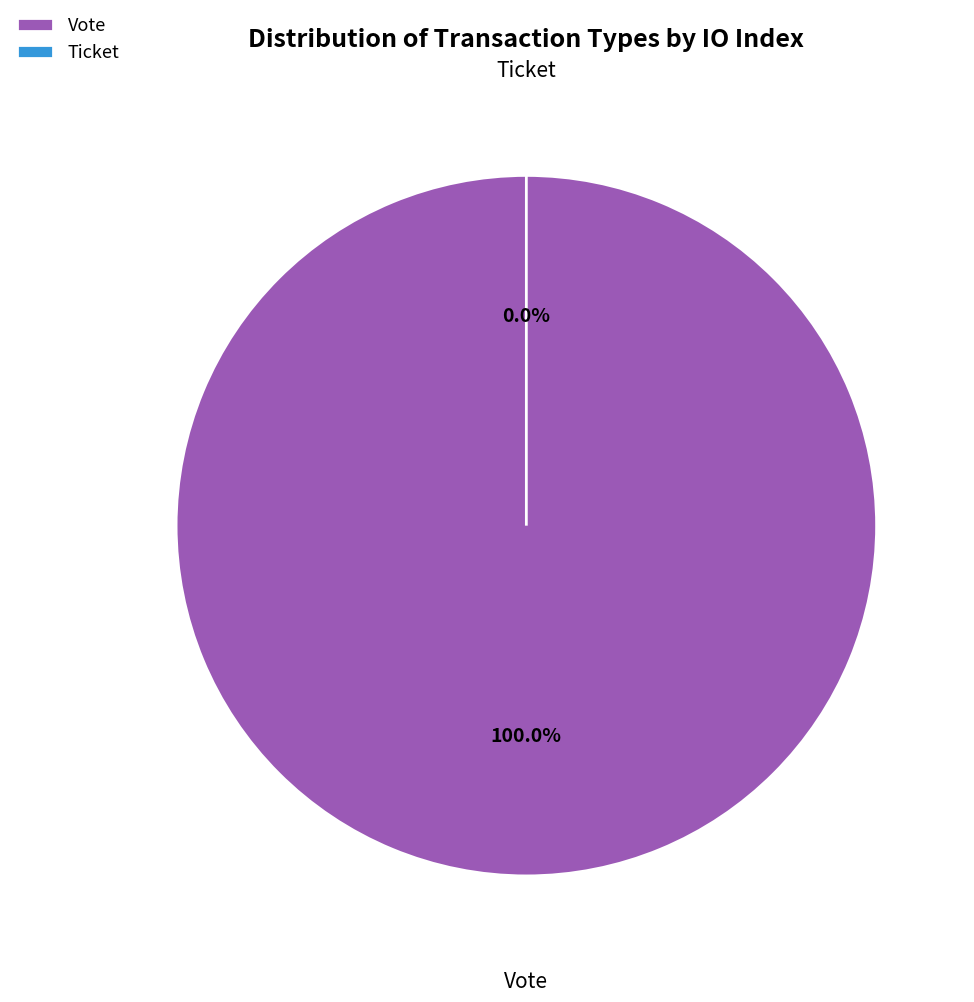

What is the majority slice?

Vote